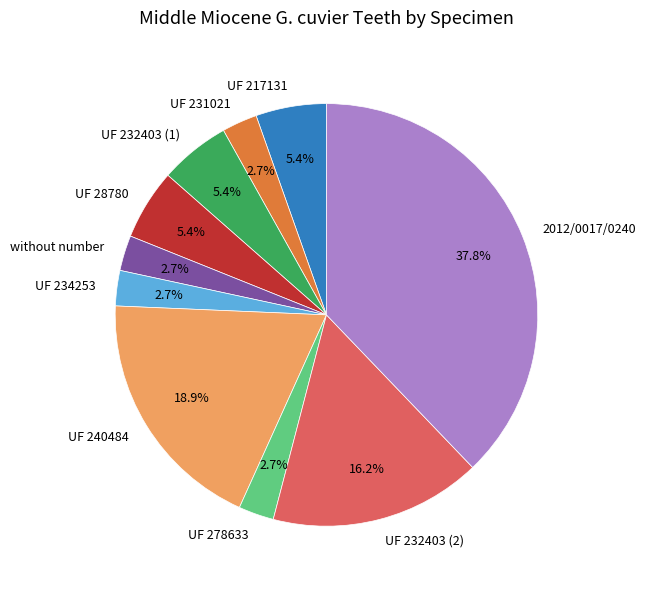

What is the largest slice in the pie chart?

2012/0017/0240